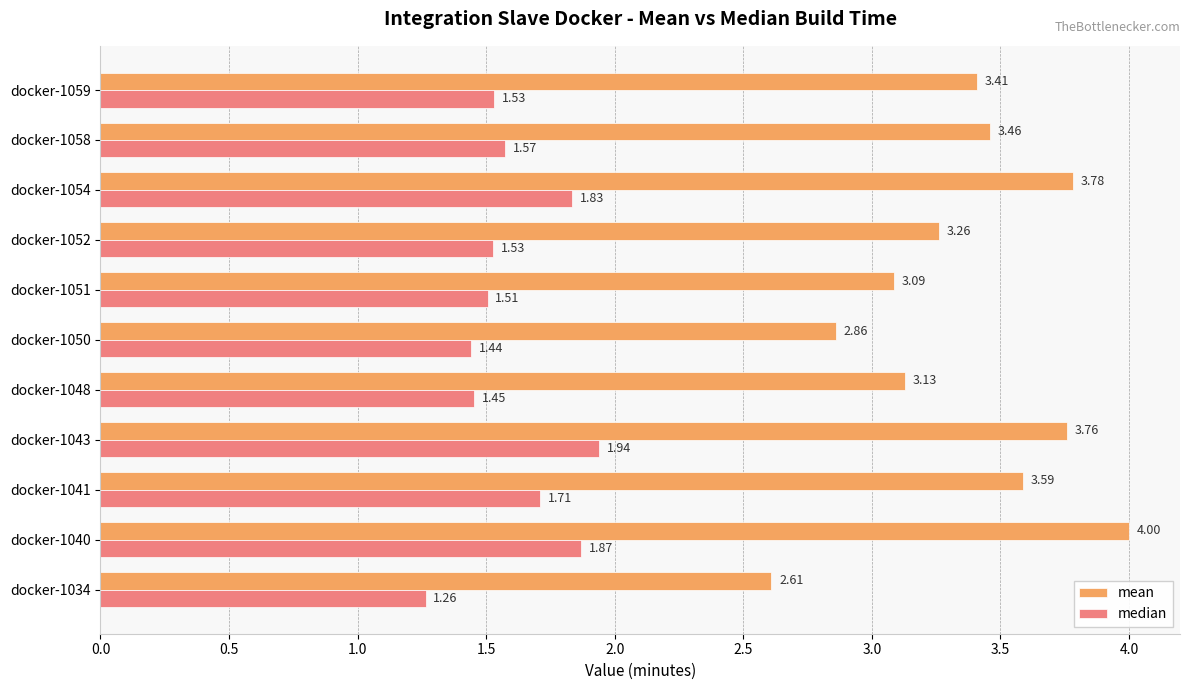

Which series has the largest range (max minus min)?

mean